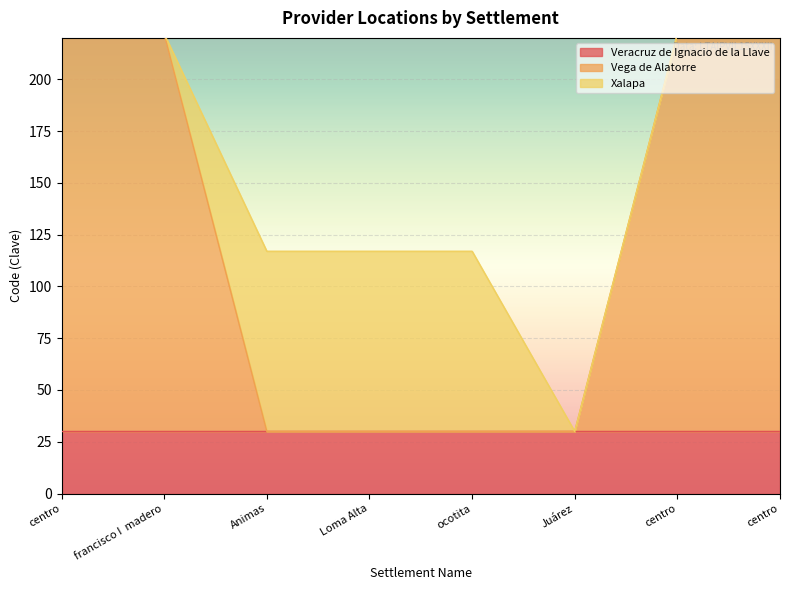

Reading left to right, transcribe all the data shown in this chart.

Veracruz de Ignacio de la Llave: 30	30	30	30	30	30	30	30
Vega de Alatorre: 192	192	0	0	0	0	192	192
Xalapa: 0	0	87	87	87	0	0	0